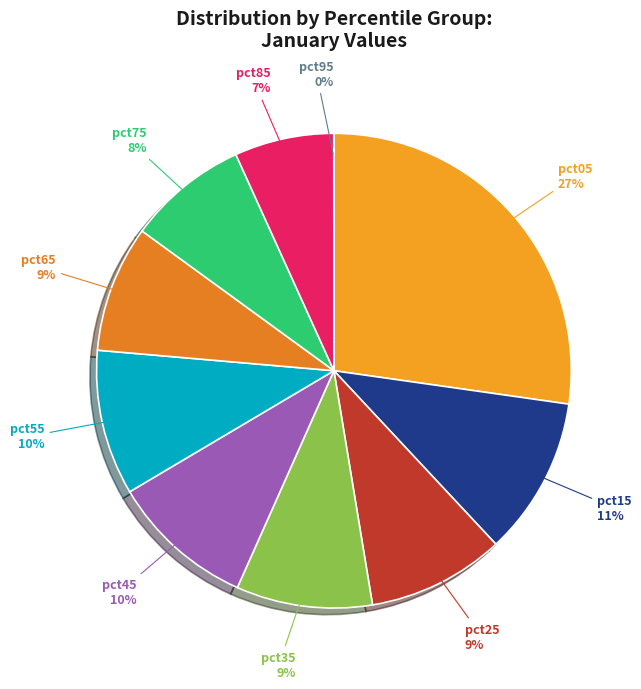

Which has a higher value, pct15 or pct85?

pct15